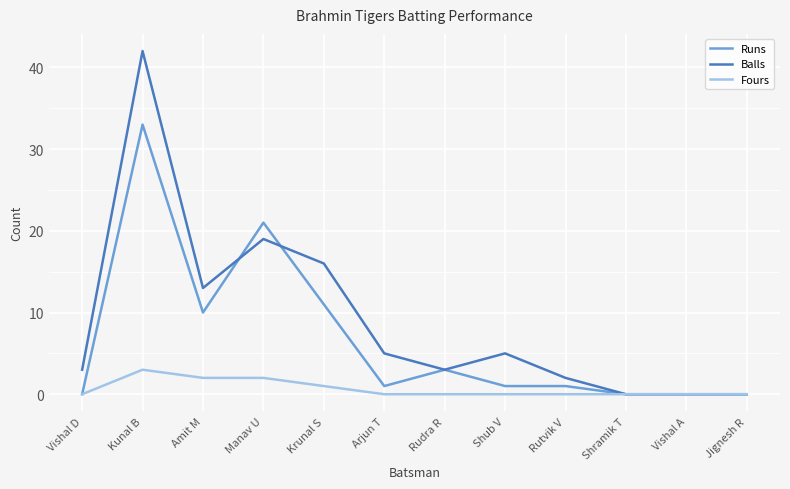

What is the sum of the Balls values at Rudra R and Arjun T?

8